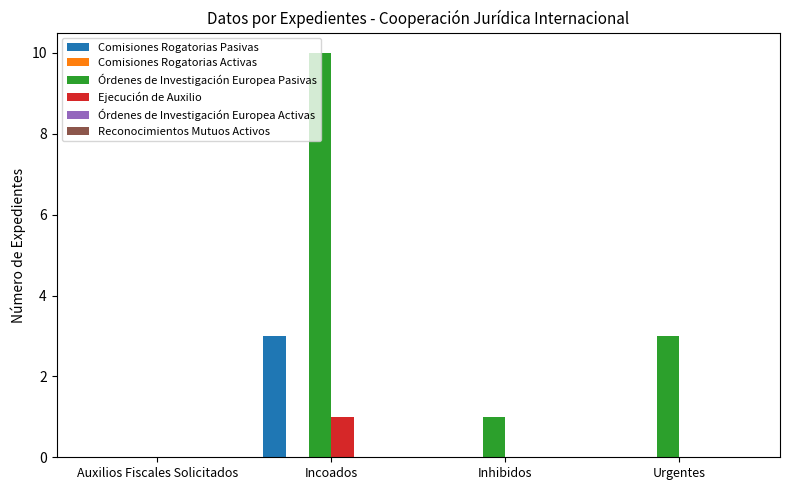

At which category is the sum across all series the highest?

Incoados